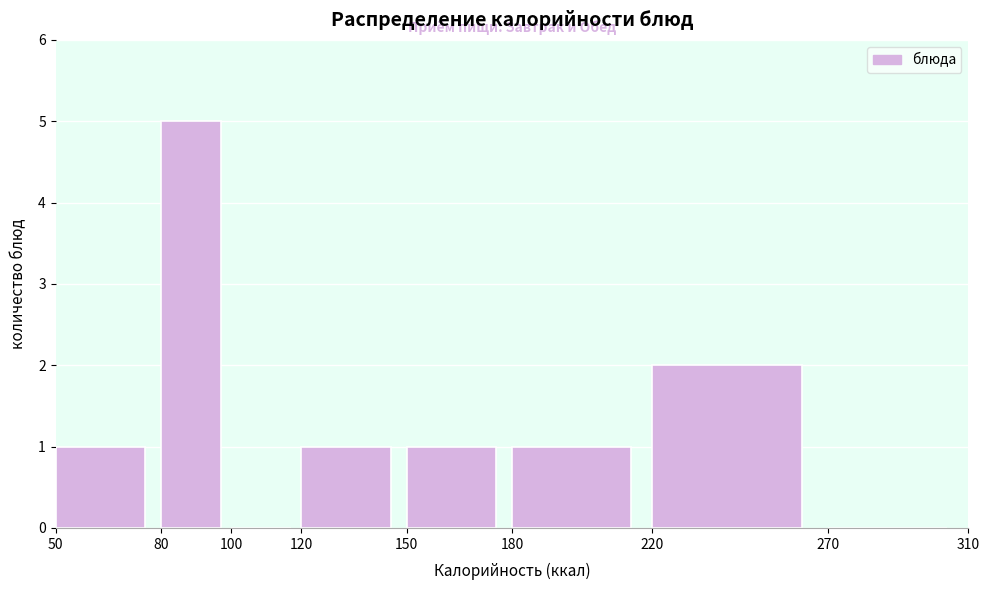

Reading left to right, transcribe this chart: for each bar, give the range it covers on the x-axis and its height. The values are not printed on the chart, so give them approximately, as read against the axis.

50 to 80: 1
80 to 100: 5
100 to 120: 0
120 to 150: 1
150 to 180: 1
180 to 220: 1
220 to 270: 2
270 to 310: 0